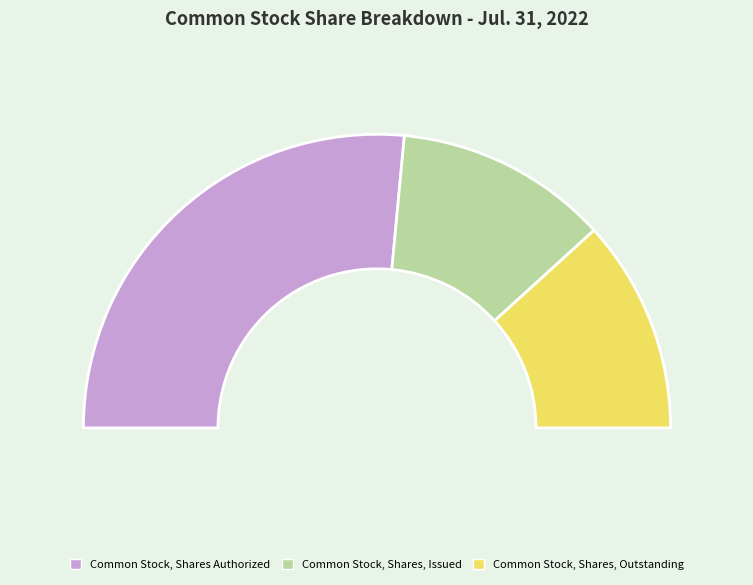

What percentage is the Common Stock, Shares Authorized slice, to the nearest percent?

53%